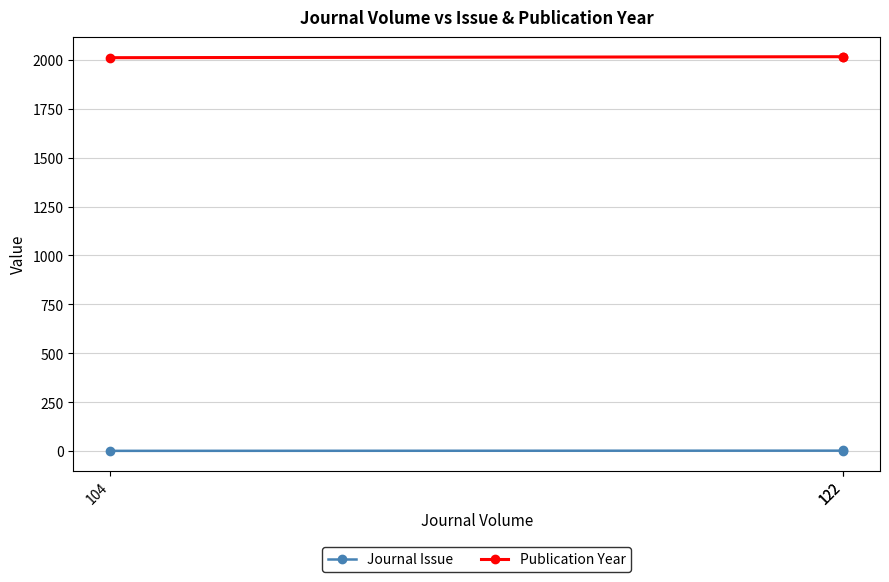

The value of Publication Year at 122 is 2016. True or false?

True